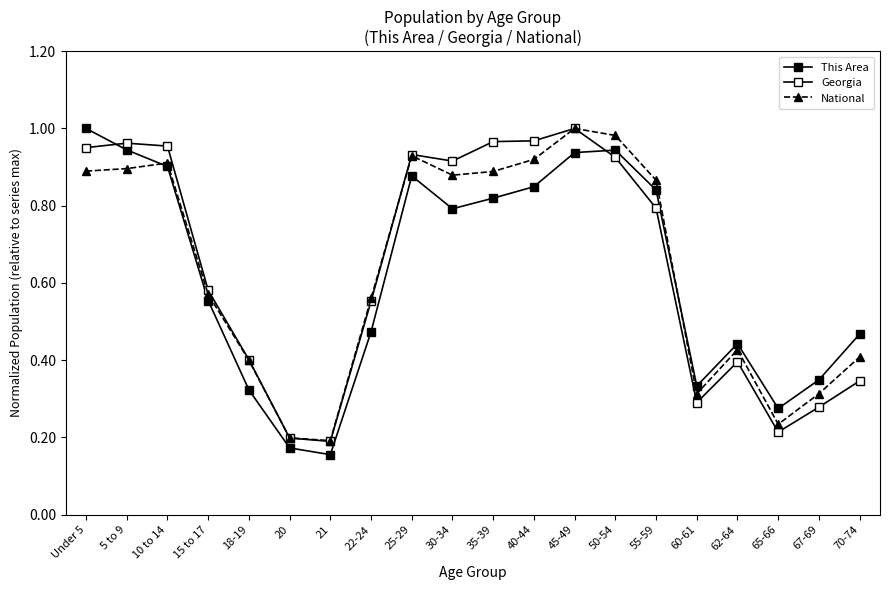

Is the value of National at 35-39 greater than the value of This Area at 30-34?

Yes